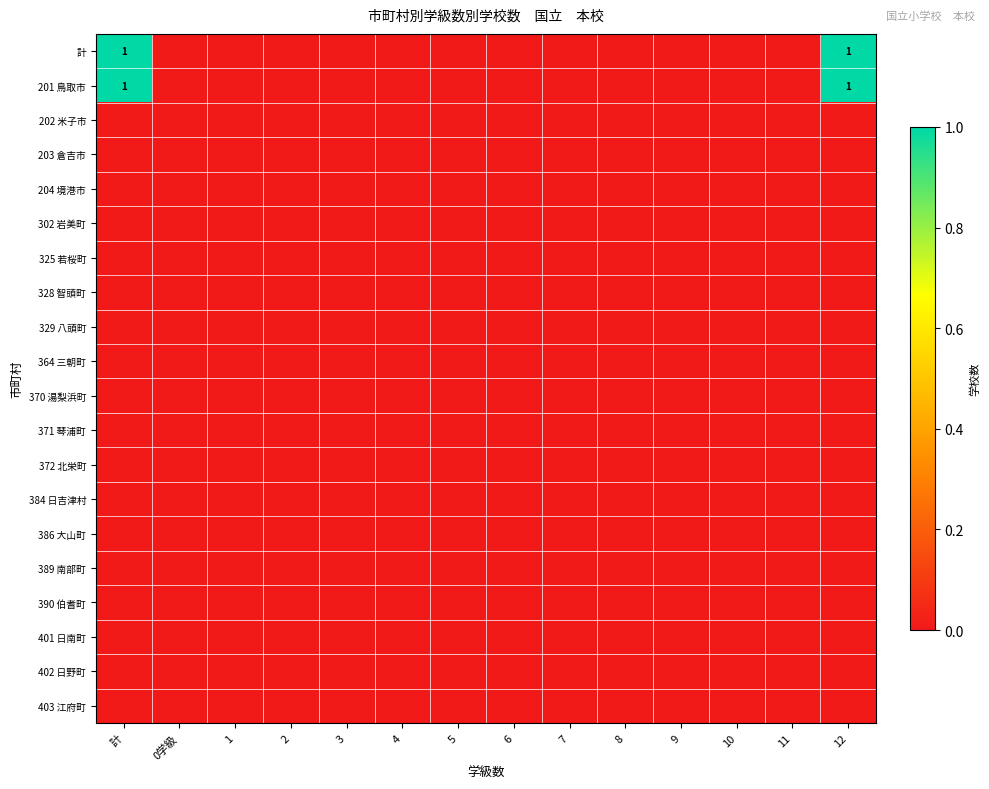

What is the spread (max minus min) of values at 計?

1